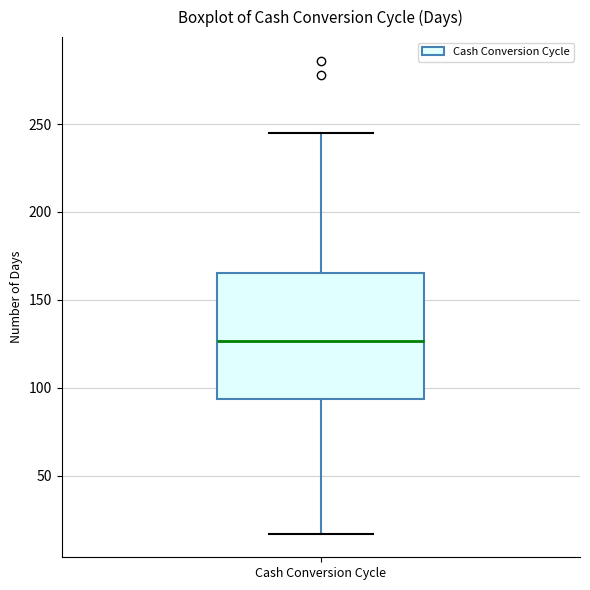

Read this box plot against the y-axis: the position of the median line, the range covered by the box, and the ends of both whiskers. The values are not printed on the chart, so give them approximately, as read against the axis.

median 125, box 95 to 165, whiskers 15 to 245